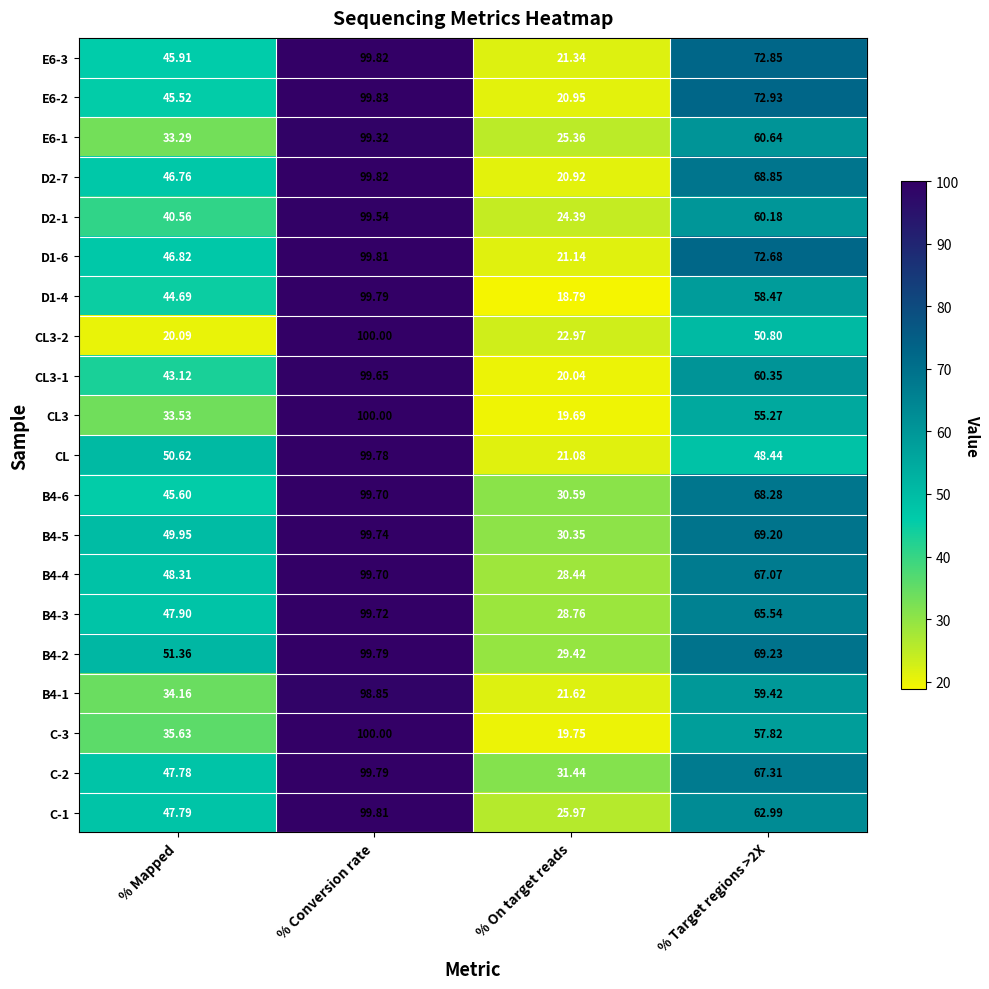

At which label does B4-2 first exceed 69?

% Conversion rate